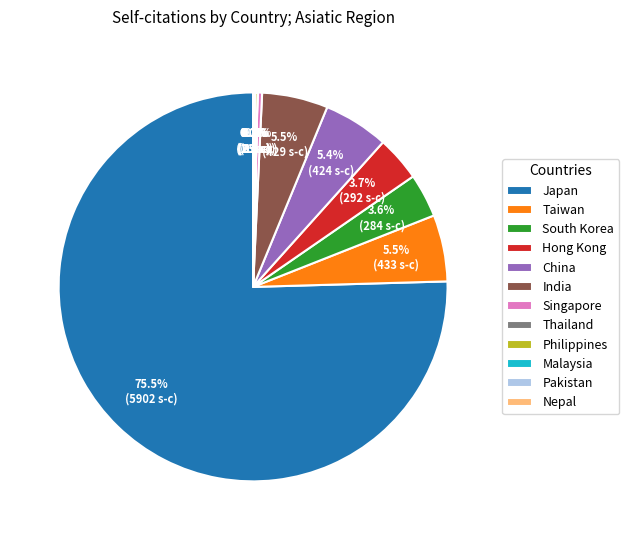

Is China the majority of the pie?

No